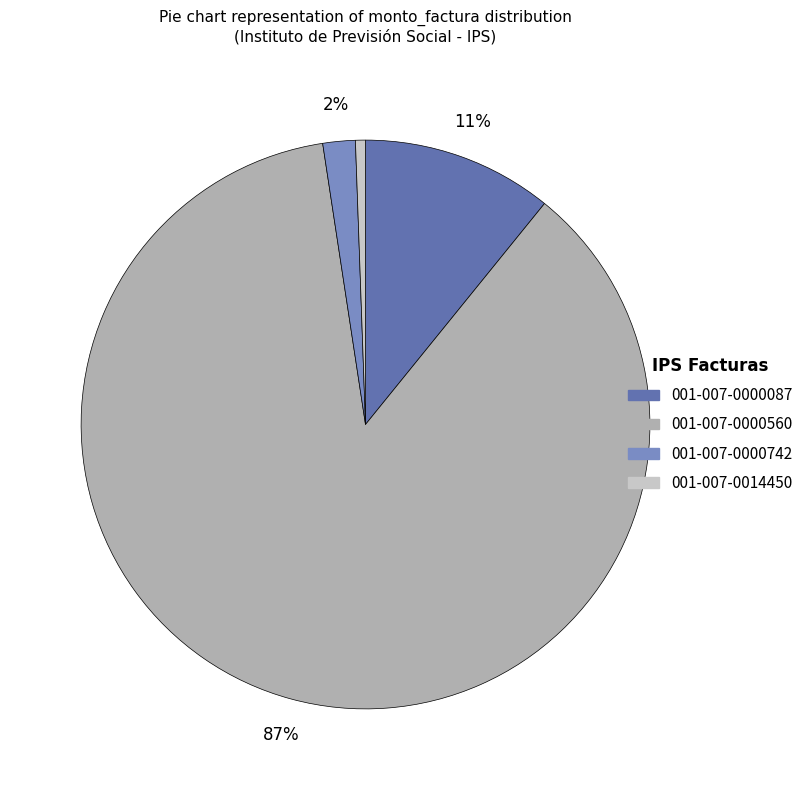

Is there a majority slice in this chart?

Yes